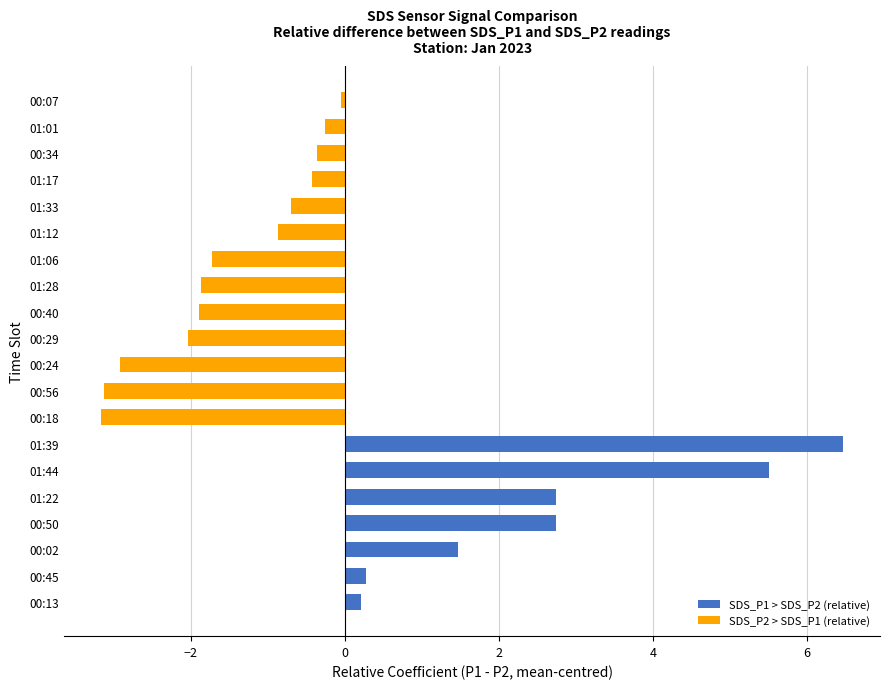

What is the difference between the maximum and minimum values in the SDS_P1 > SDS_P2 (relative) series?

6.3